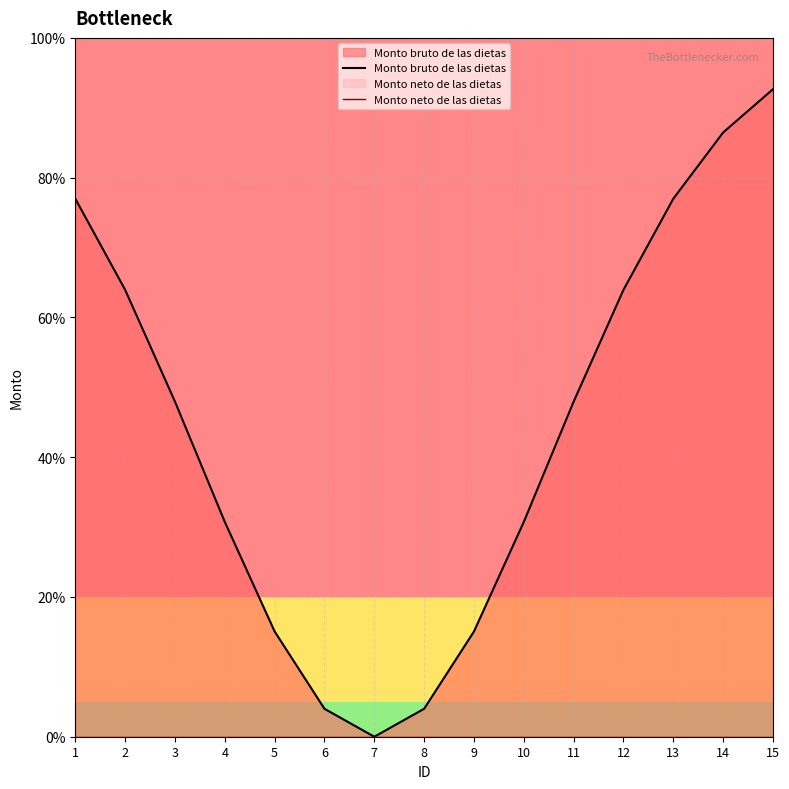

Does the chart have visible grid lines?

Yes